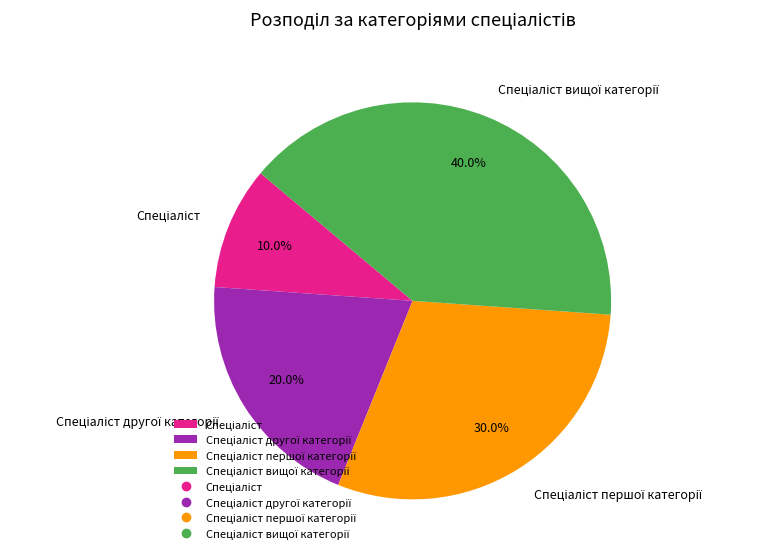

Is there any slice that represents more than half of the pie?

No